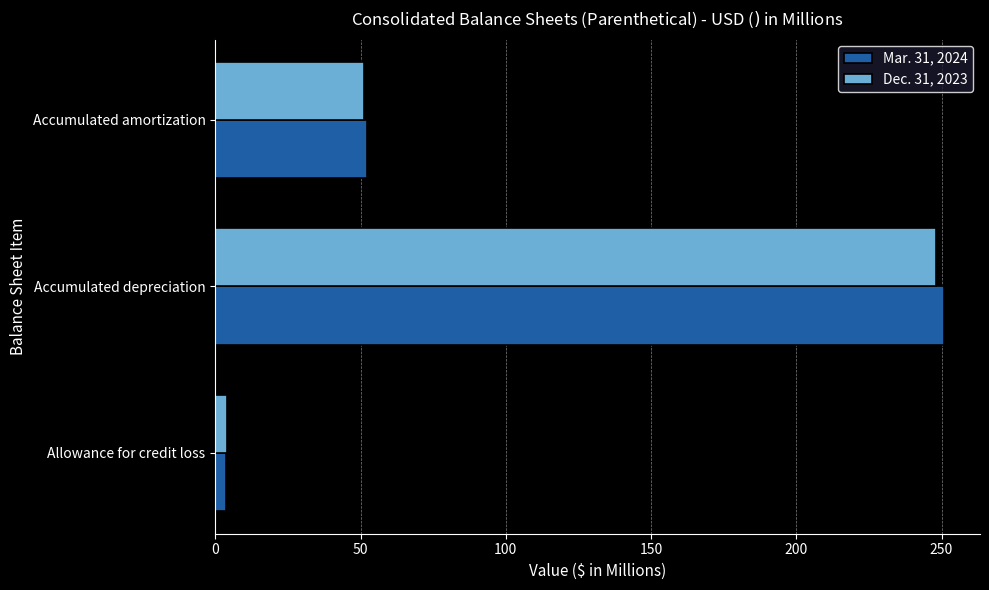

Where is Mar. 31, 2024 nearest to the value 127?

Accumulated amortization